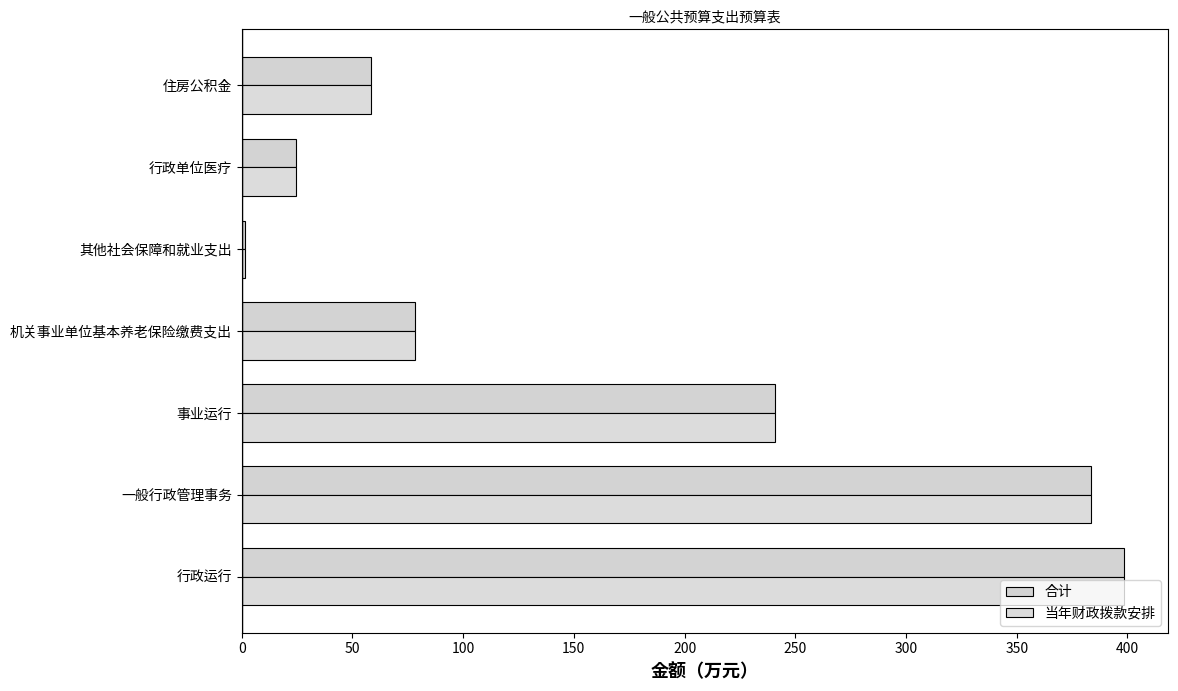

Reading left to right, list all the values displayed in this chart.

合计: 398.4	383.4	240.7	78.5	1.6	24.6	58.6
当年财政拨款安排: 398.4	383.4	240.7	78.5	1.6	24.6	58.6